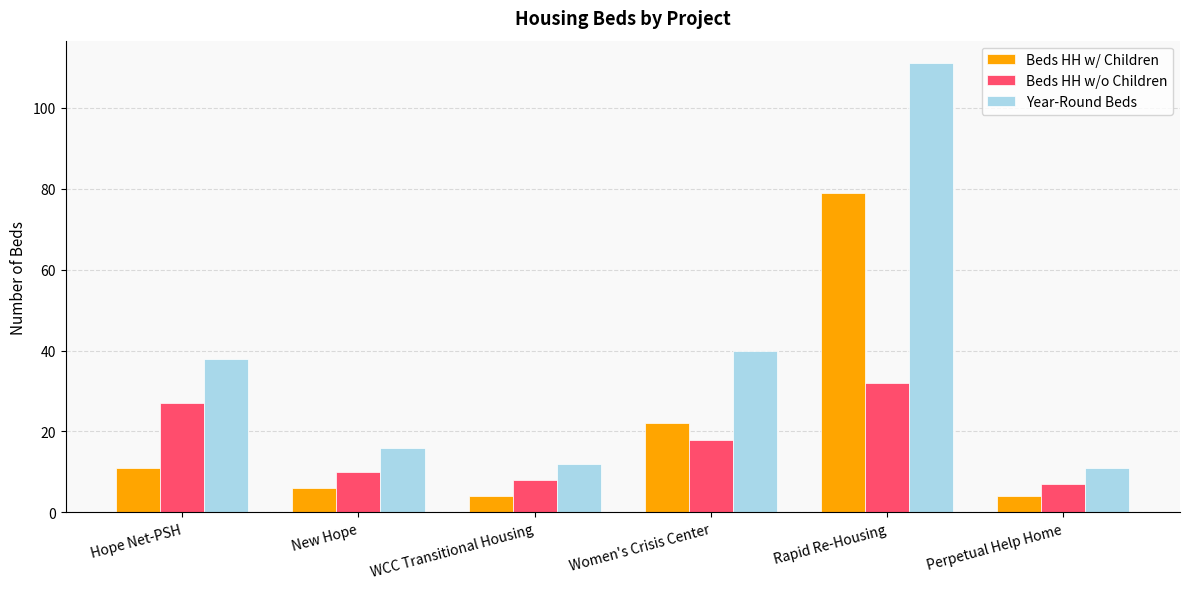

At how many categories does at least one series exceed 79?

1